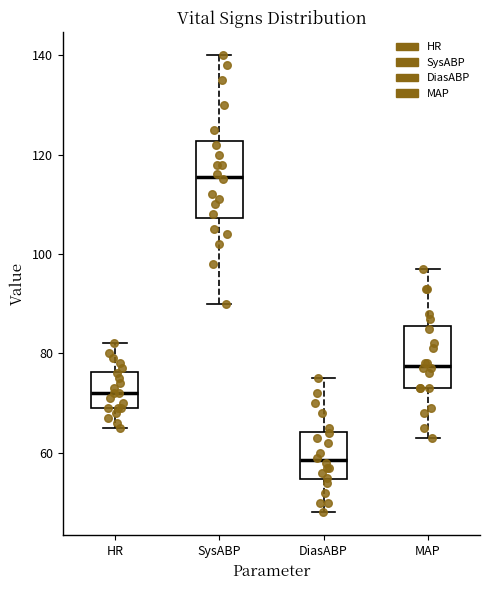

Comparing the boxes themselves (not the whiskers), which one is the tallest?

SysABP